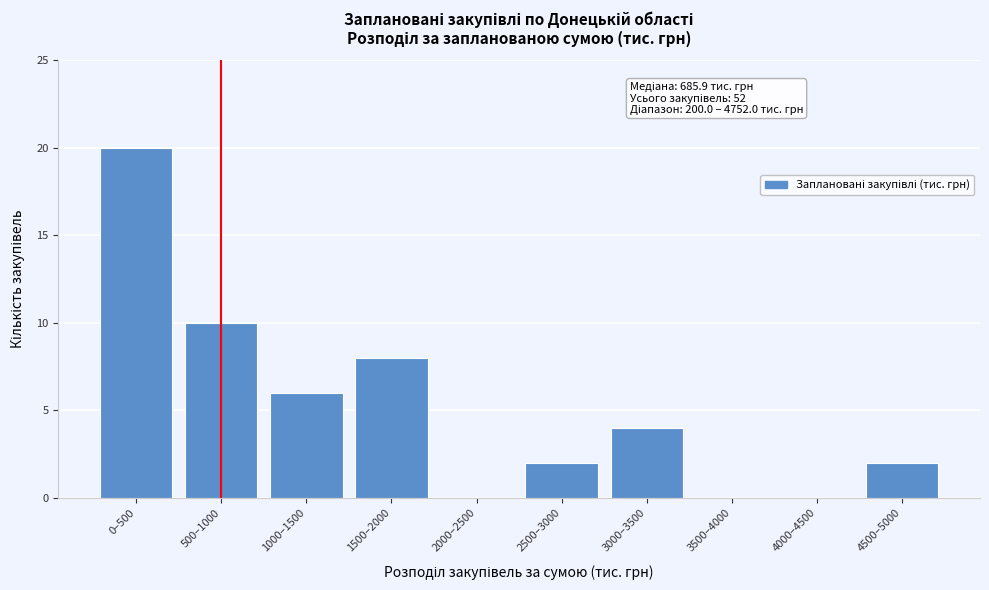

Reading left to right, list all the values displayed in this chart.

0–500=20	500–1000=10	1000–1500=6	1500–2000=8	2000–2500=0	2500–3000=2	3000–3500=4	3500–4000=0	4000–4500=0	4500–5000=2